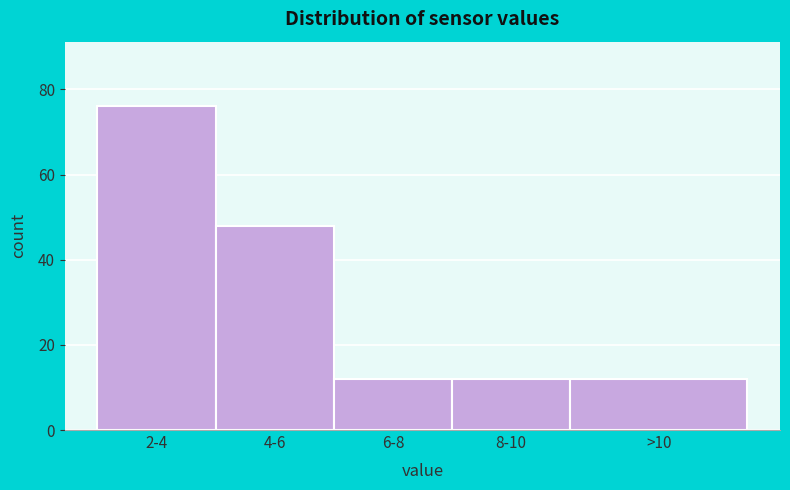

Reading left to right, transcribe all the data shown in this chart.

76	48	12	12	12